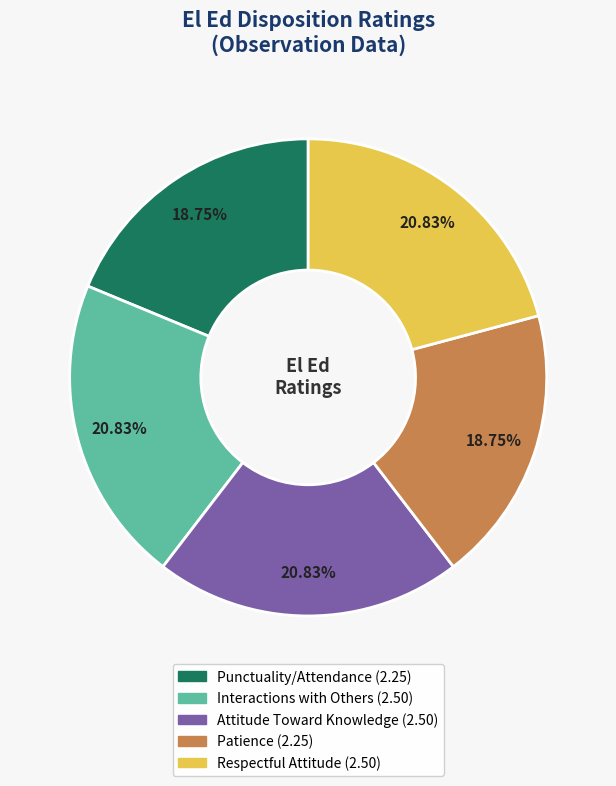

What percentage is the Patience slice, to the nearest percent?

19%